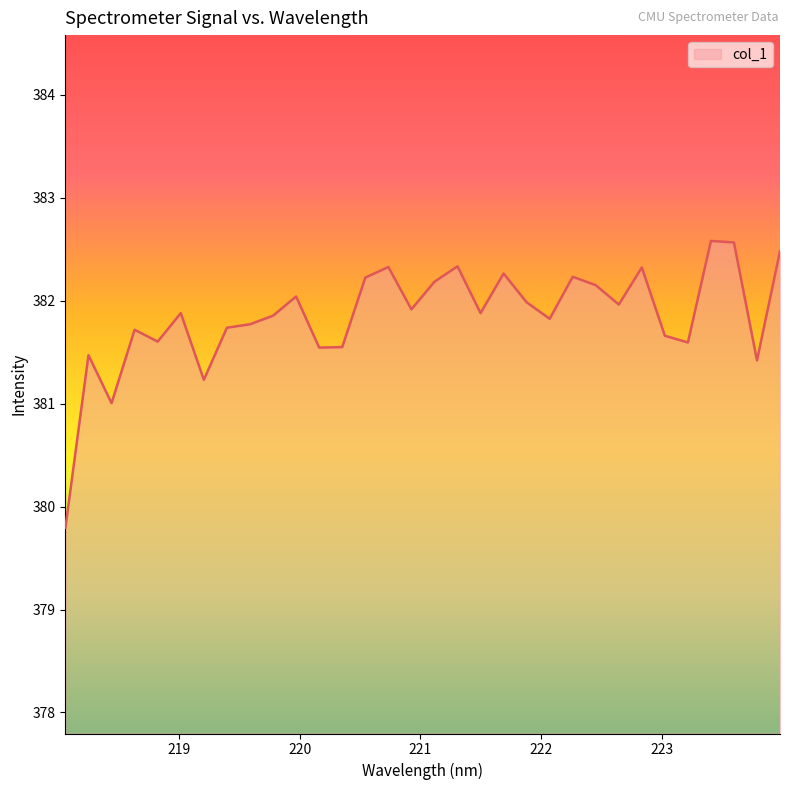

What is the difference between the maximum and minimum values?

2.8